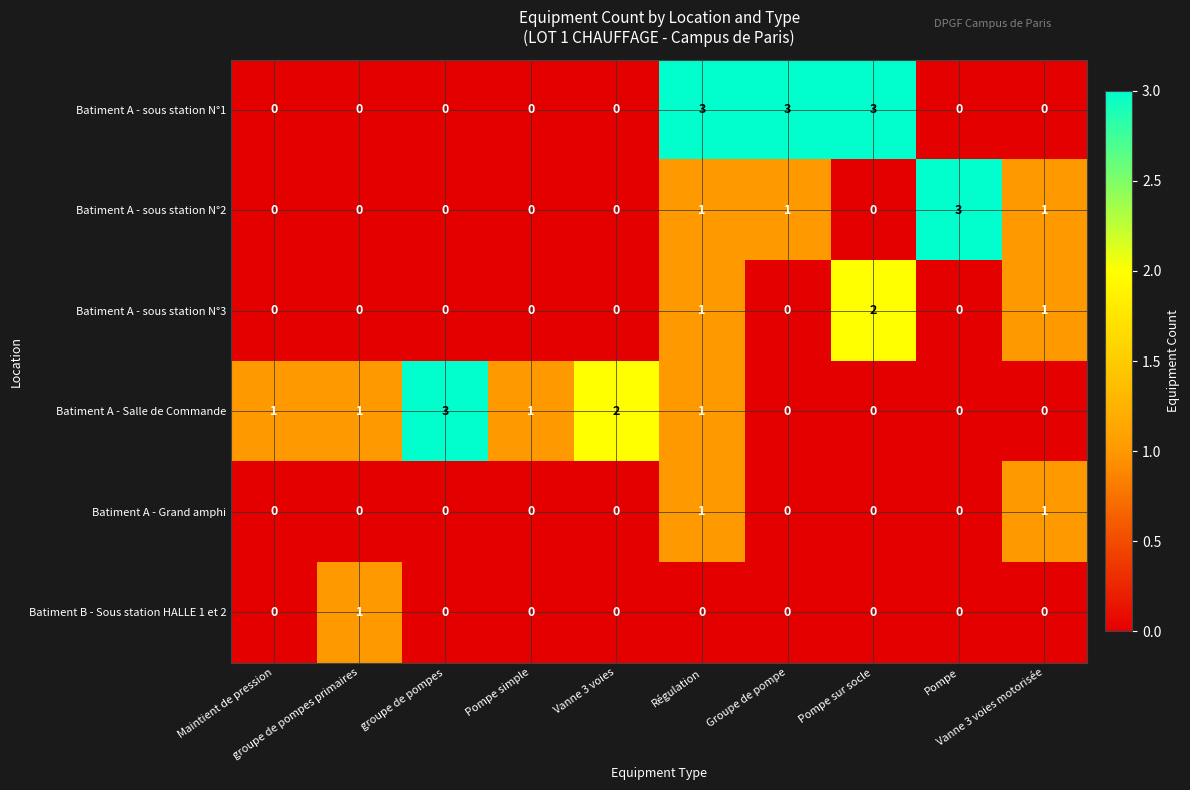

How many Batiment A - sous station N°2 values are between 0 and 1?

9